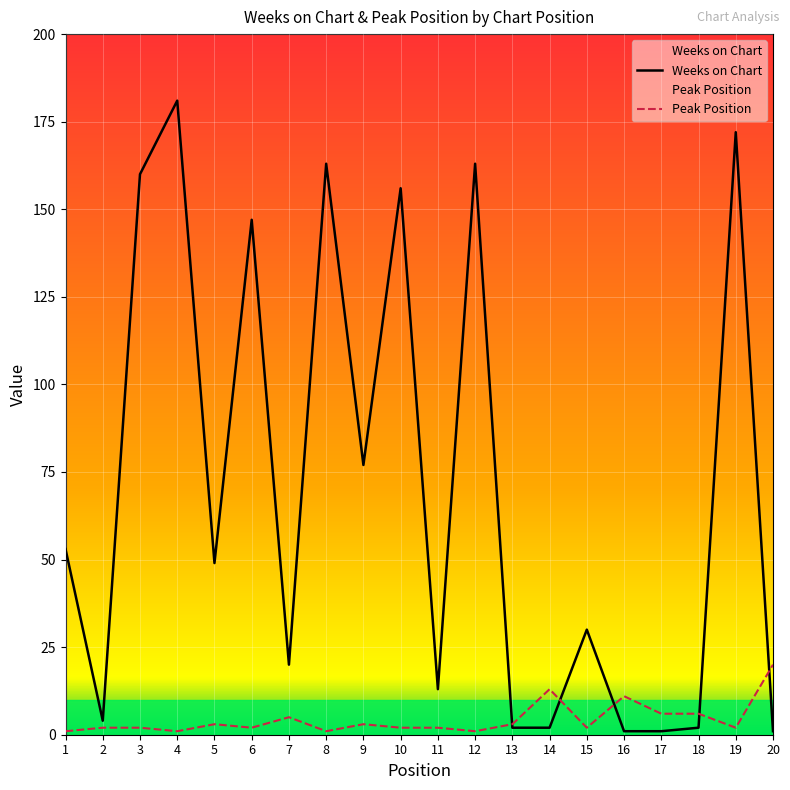

Between 20 and 4, which is larger?

4